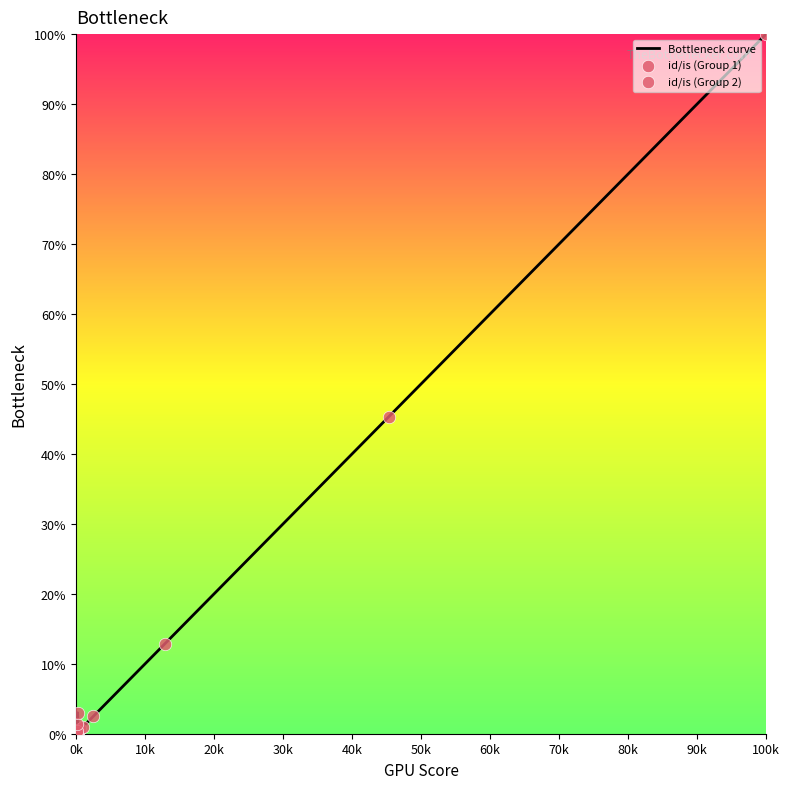

What is the difference between the maximum and minimum values?

100.0